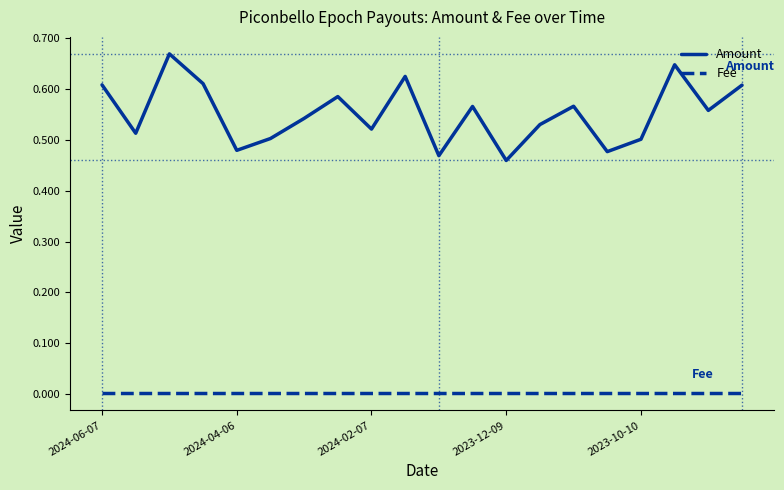

Which series has the widest spread of values?

Amount